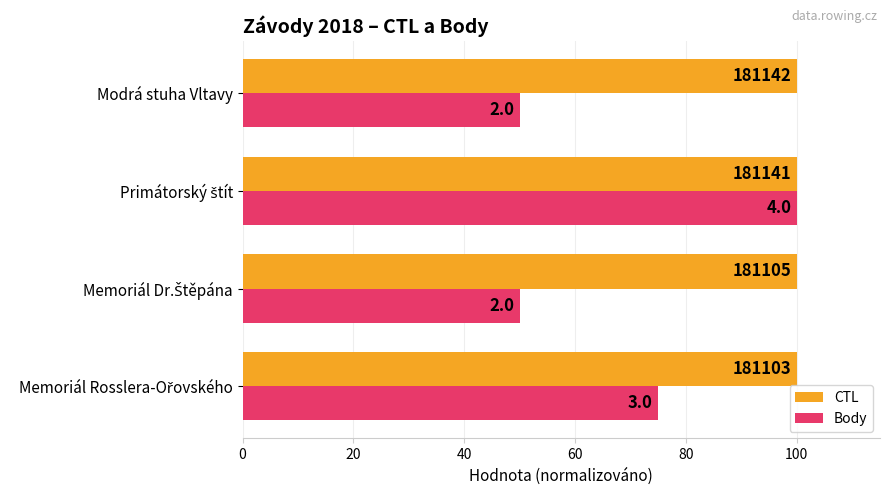

Which series has the largest total across all categories?

CTL